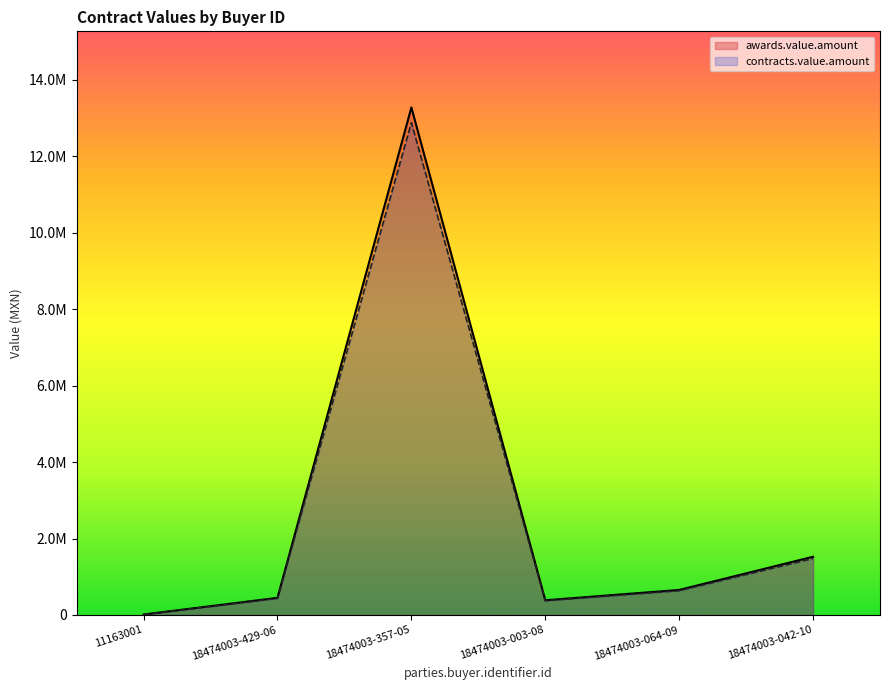

How many lines are shown in the chart?

2